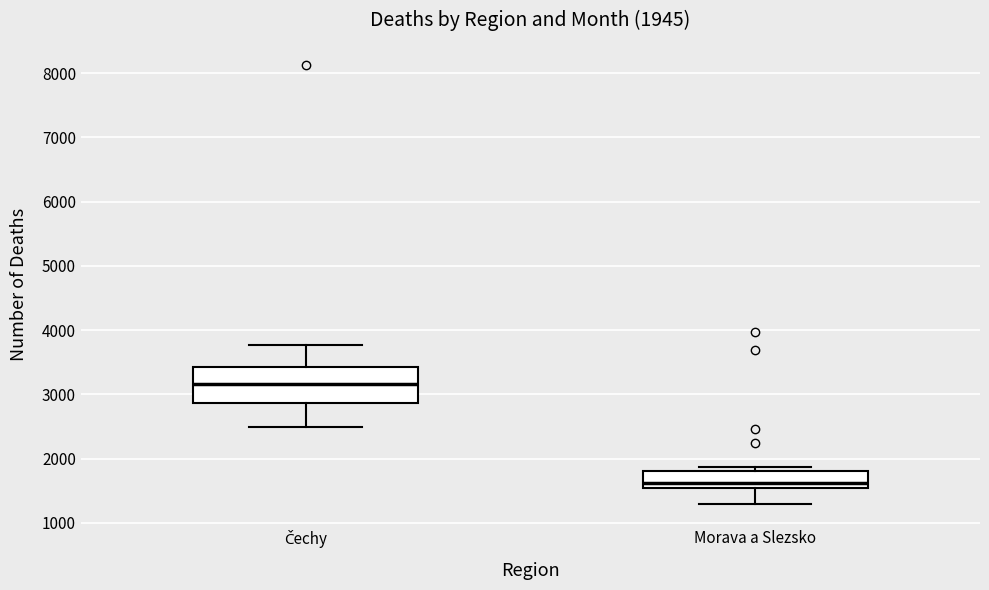

Which box's median line is the lowest?

Morava a Slezsko